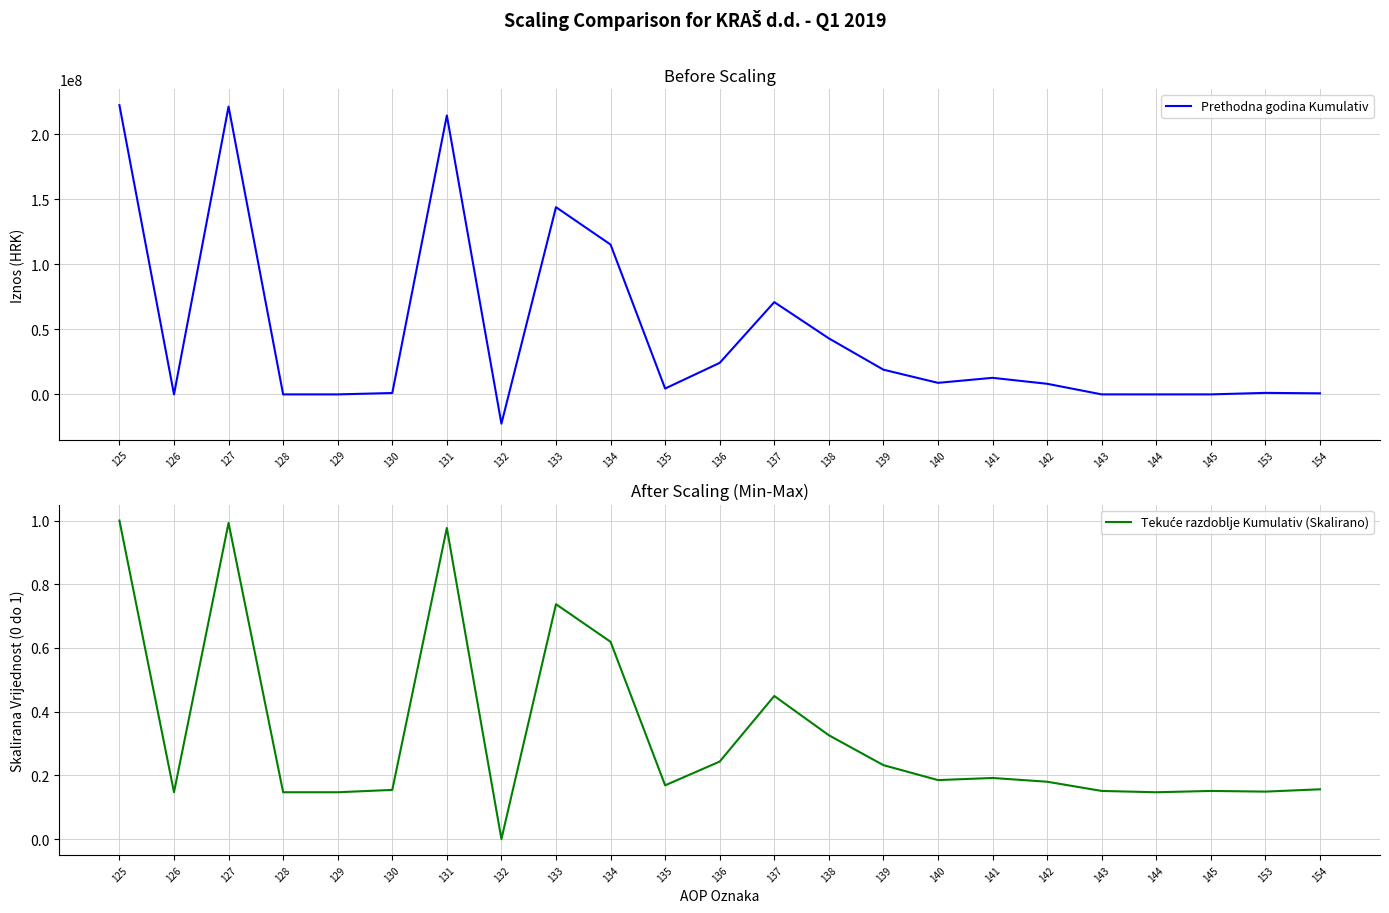

What is the difference between the highest and lowest values at 134?

115136254.4